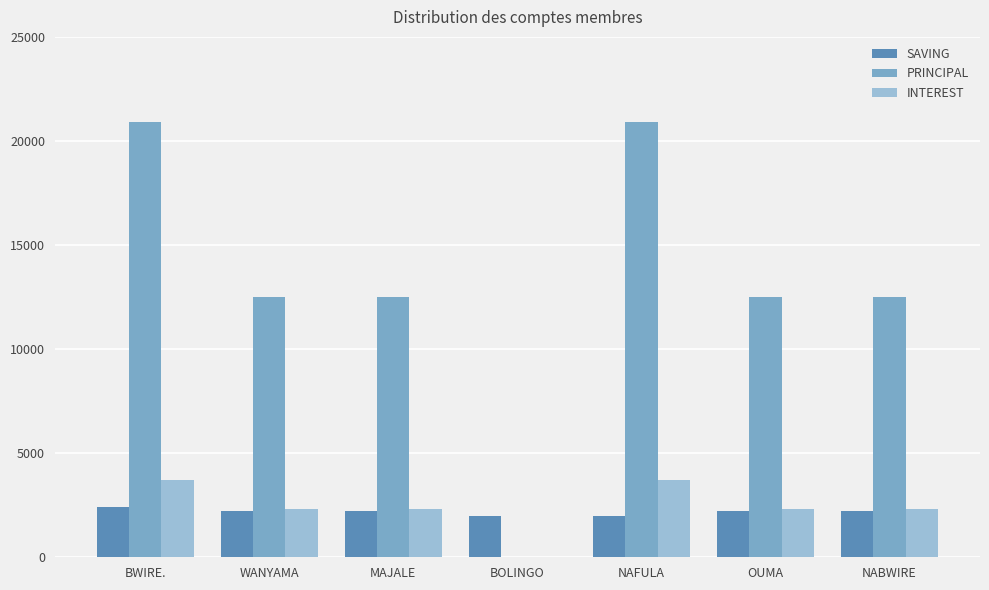

Reading left to right, list all the values displayed in this chart.

SAVING: 2400	2200	2200	2000	2000	2200	2200
PRINCIPAL: 20900	12500	12500	0	20900	12500	12500
INTEREST: 3700	2300	2300	0	3700	2300	2300